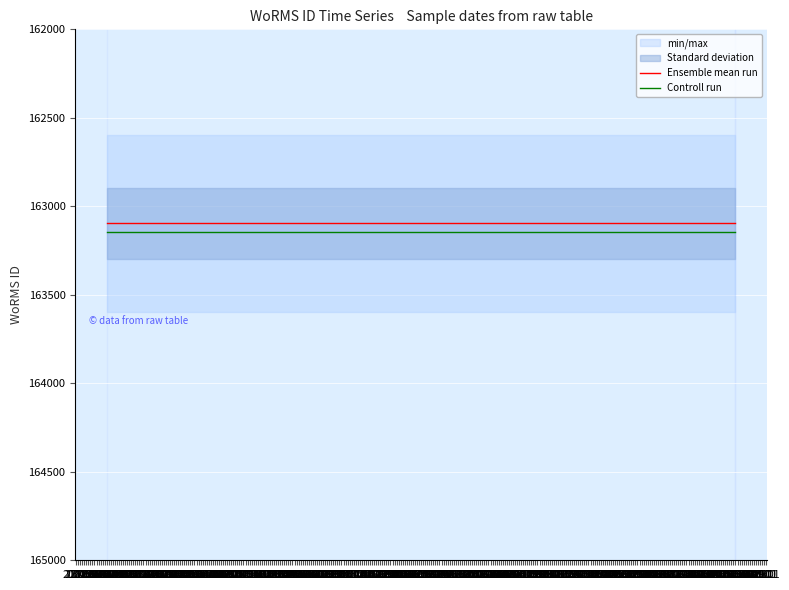

What is the lowest value of the Controll run series?

163146